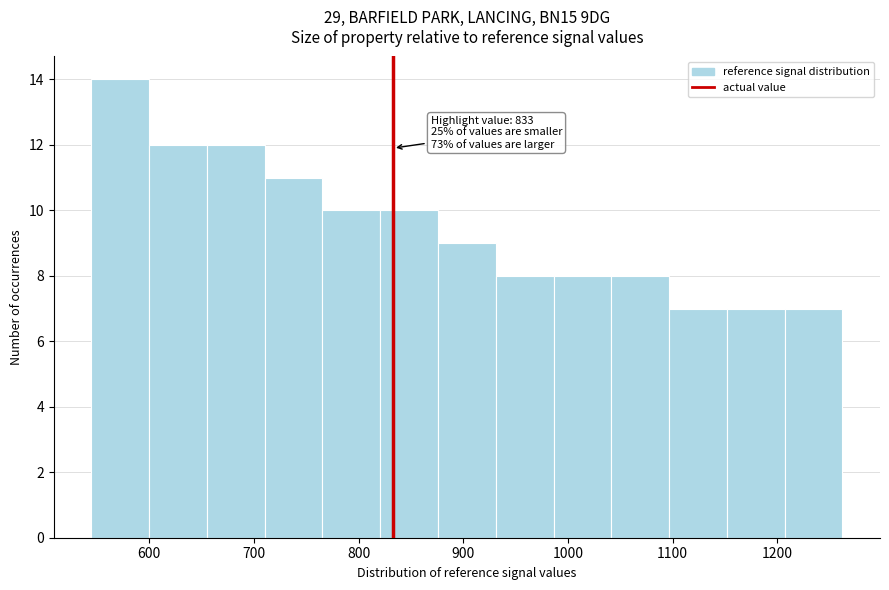

Which range on the x-axis has the tallest bar?

540 to 600